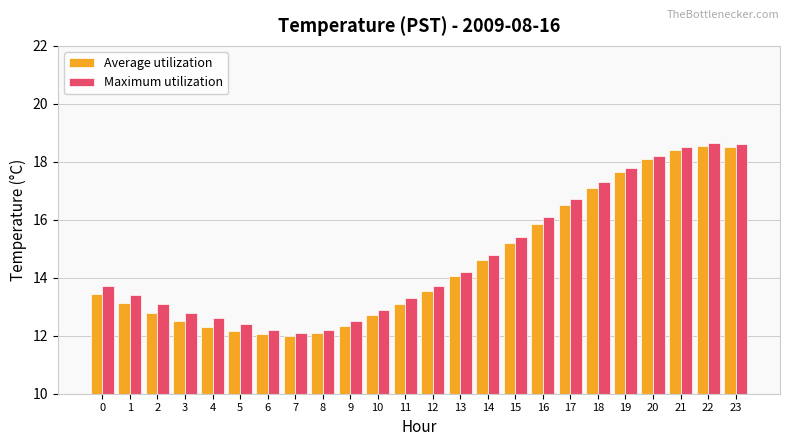

What is the sum of the Maximum utilization values at 7 and 2?

25.2